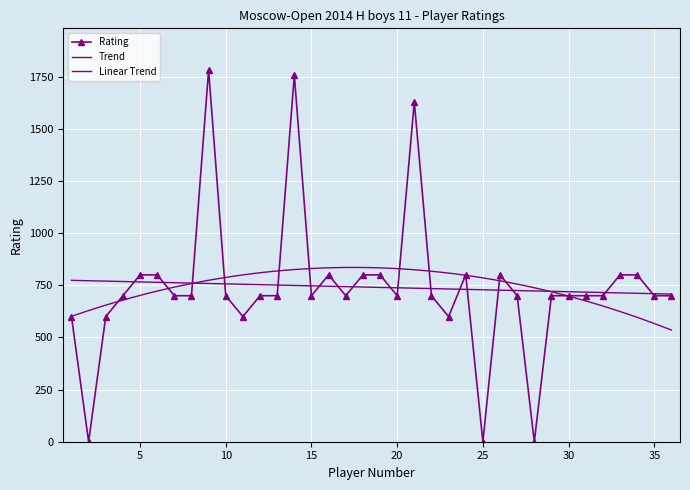

How many interior local valleys (lower than both neighbors) does the data have?

8